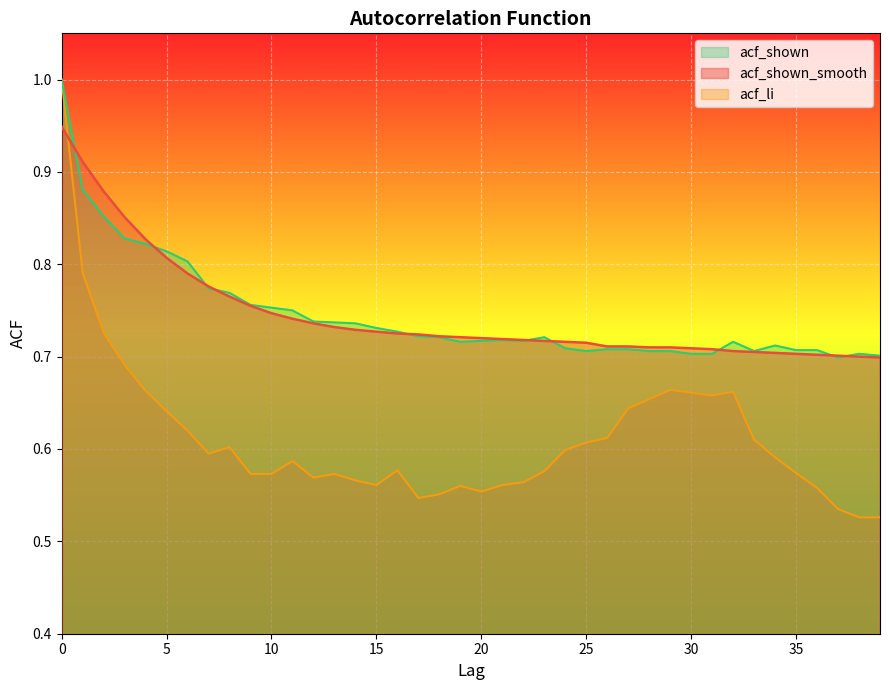

True or false: acf_li has a value of 0.3 at 19.

False